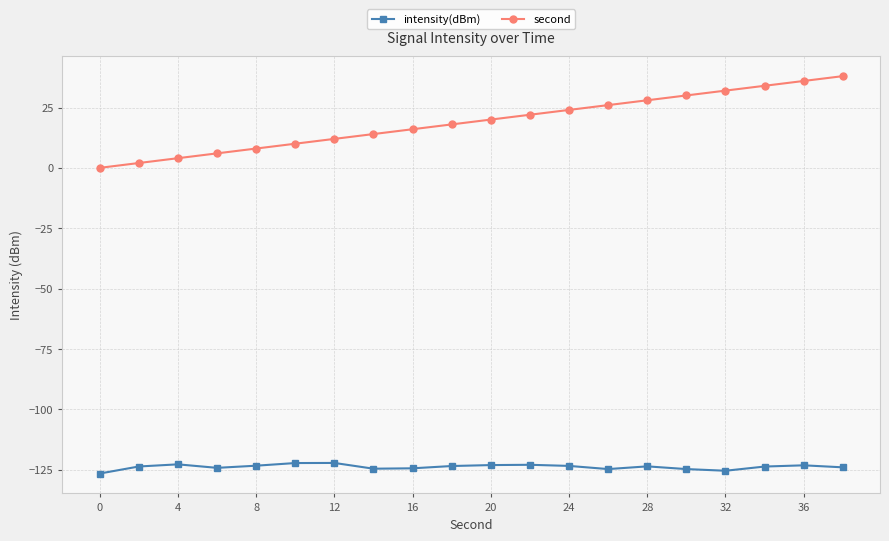

List the series in order of their overall mean, lowest first.

intensity(dBm), second